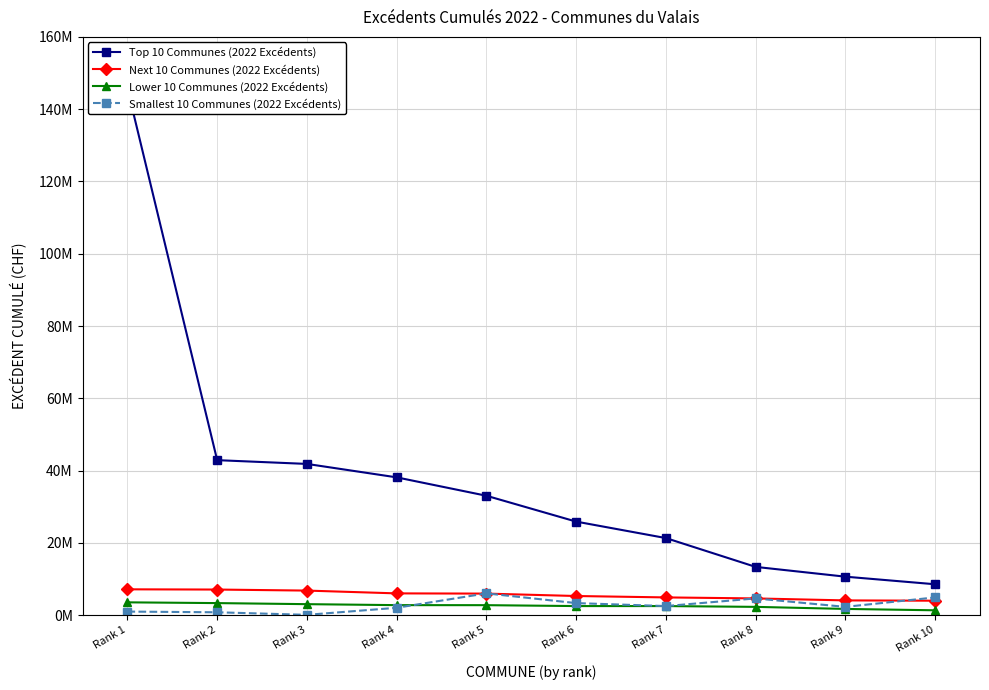

At how many categories does at least one series exceed 86416080?

1